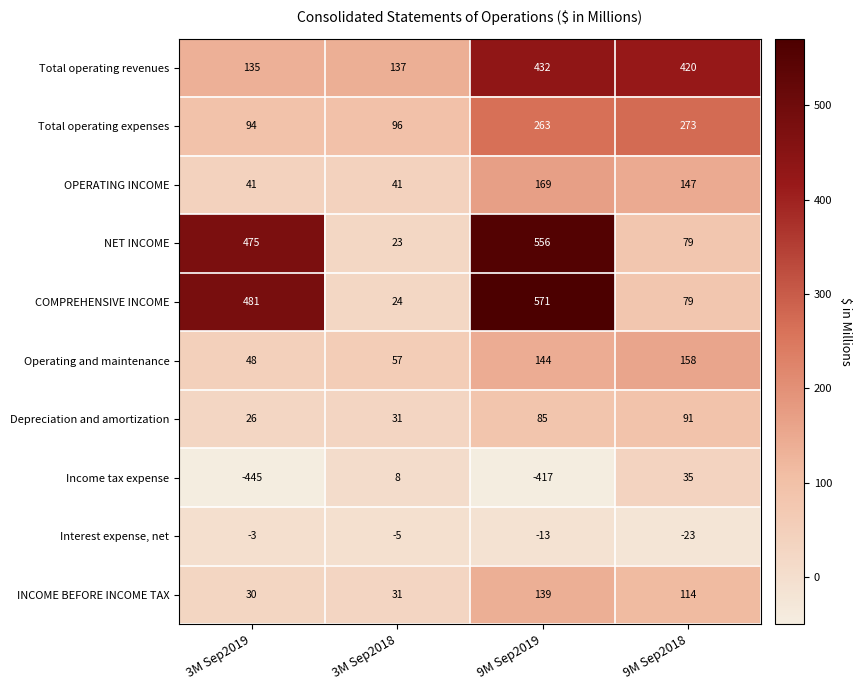

What is the difference between the maximum and minimum values in the OPERATING INCOME series?

128